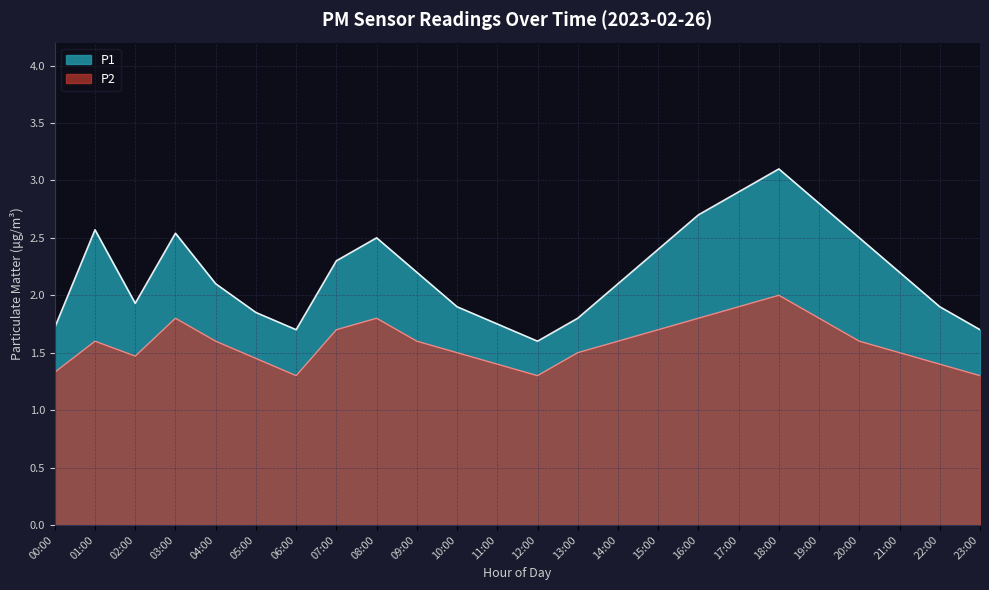

What is the difference between the maximum and minimum values in the P2 series?

0.7